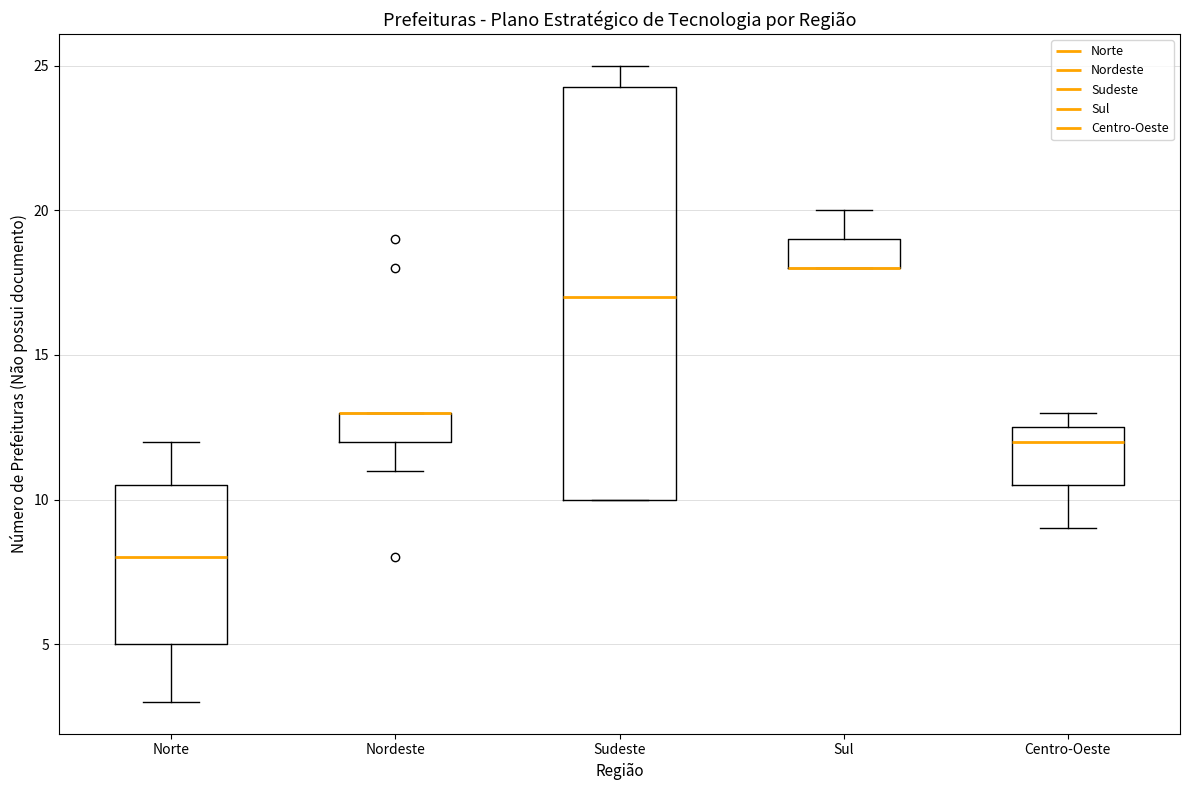

Which box is the tallest, from its lower edge to its upper edge?

Sudeste